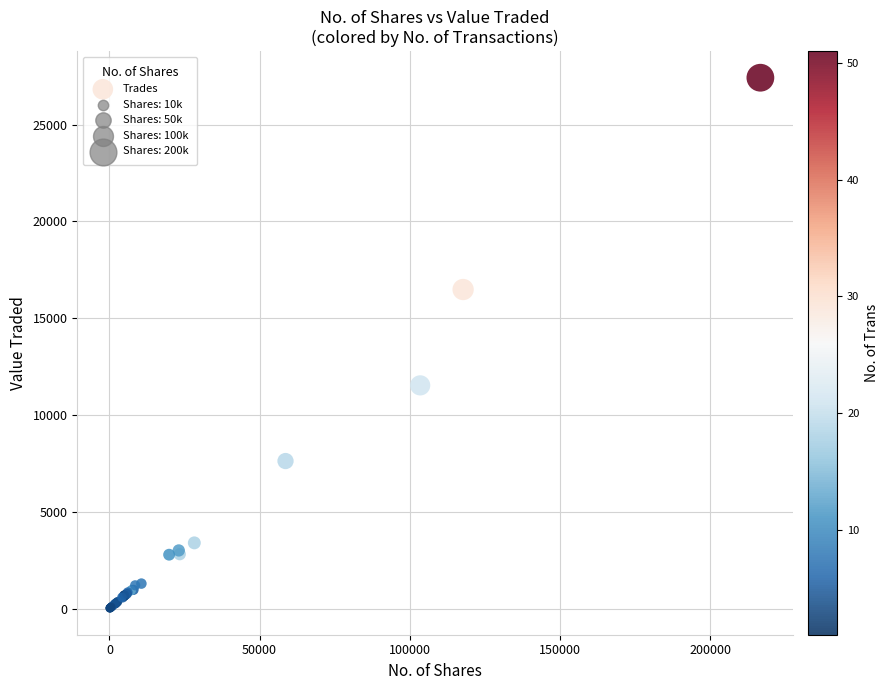

What Y value in the scatter plot is closest to 13721?

11530